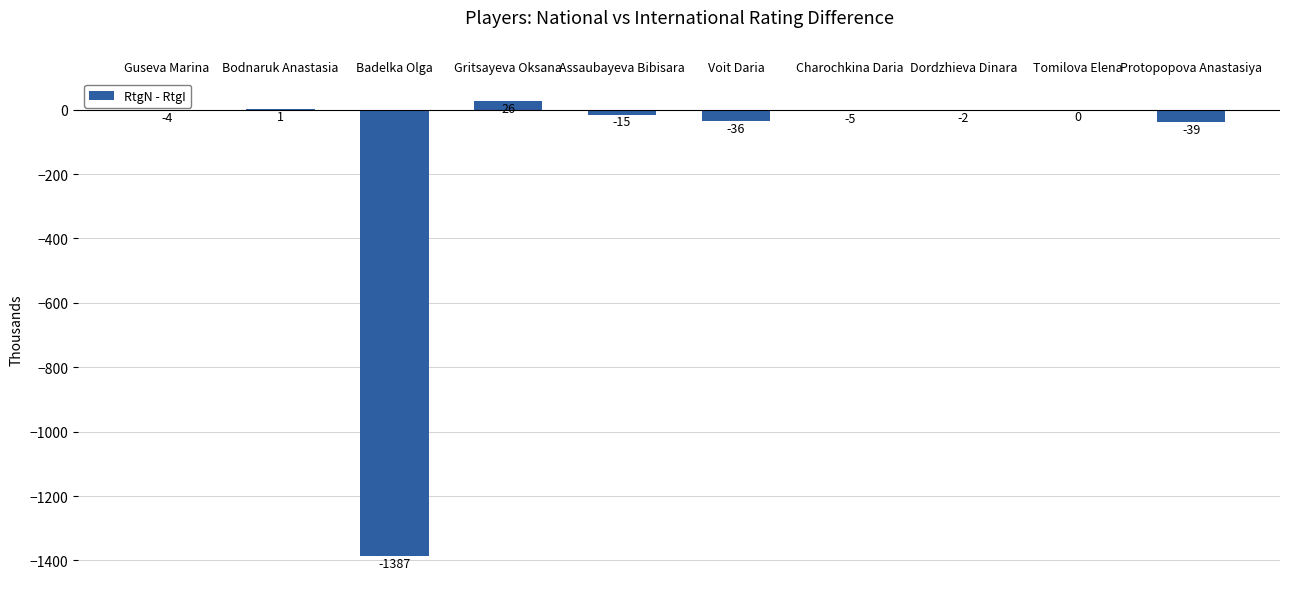

At which label does the data first exceed -4?

Bodnaruk Anastasia